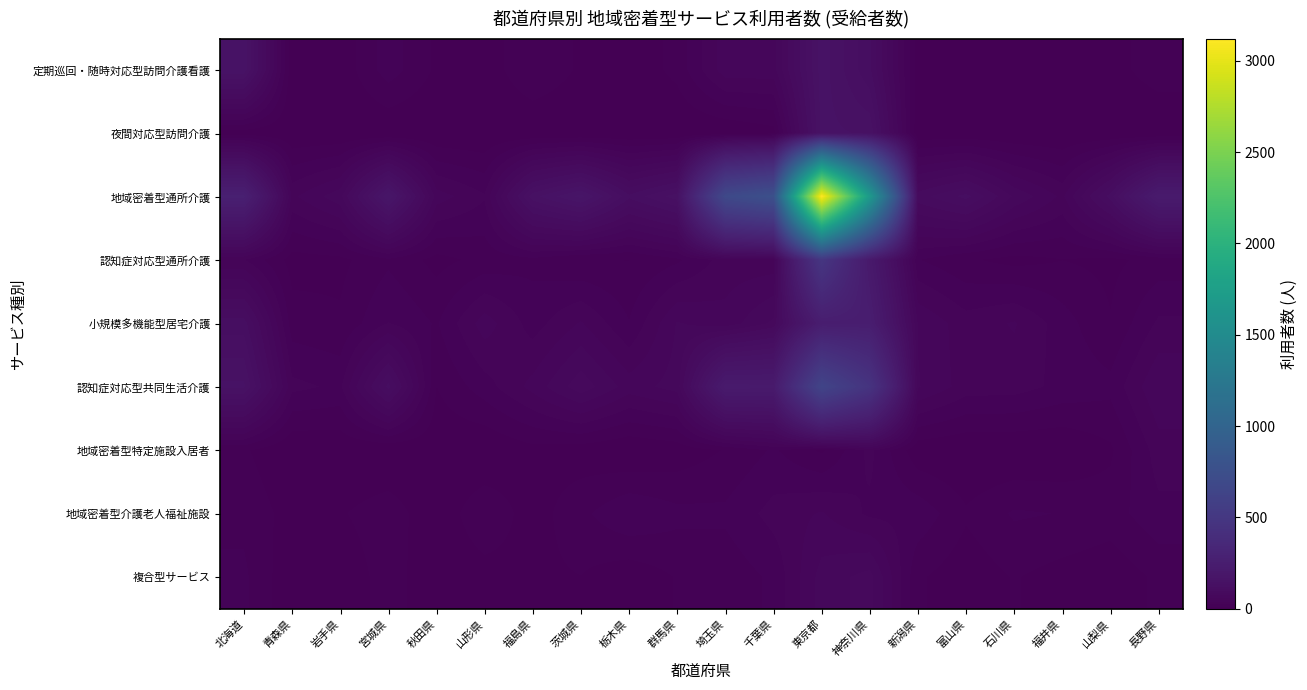

Which category has the lowest value across all series?

福井県